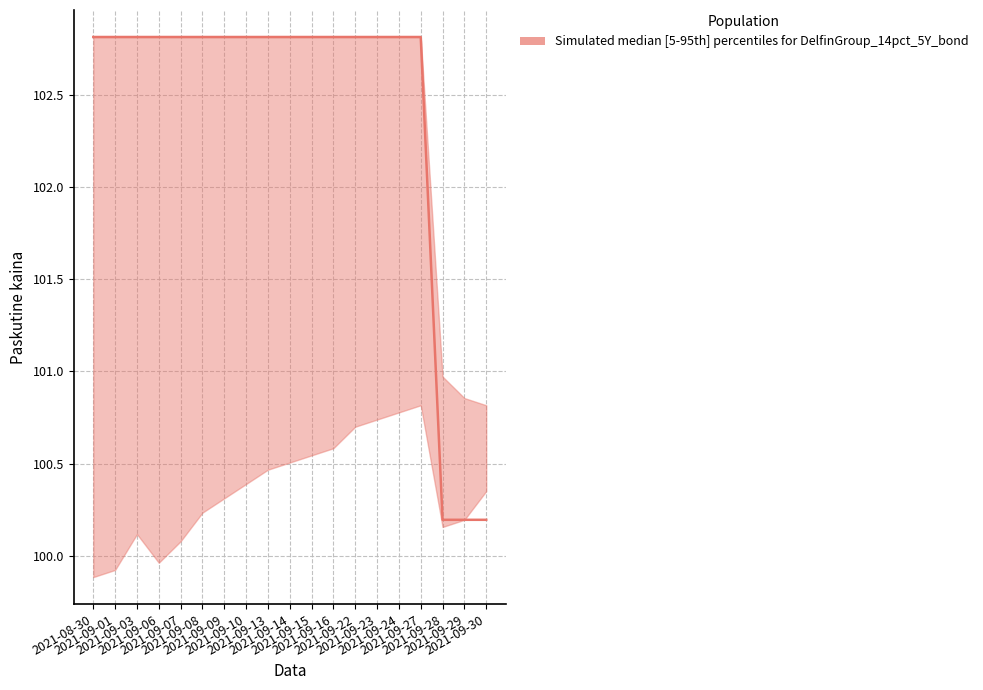

Which has a higher value, 2021-09-10 or 2021-09-28?

2021-09-10